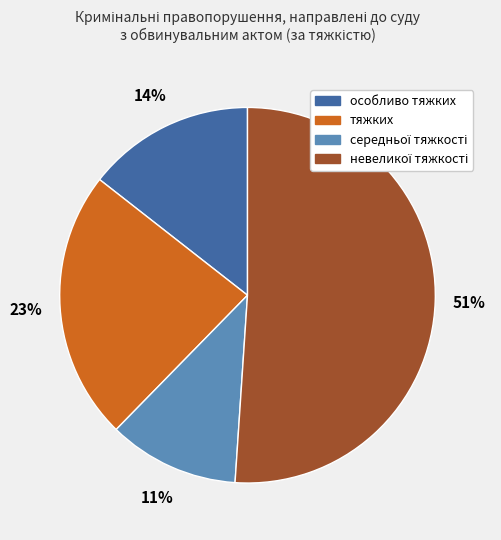

How many slices are in this pie chart?

4